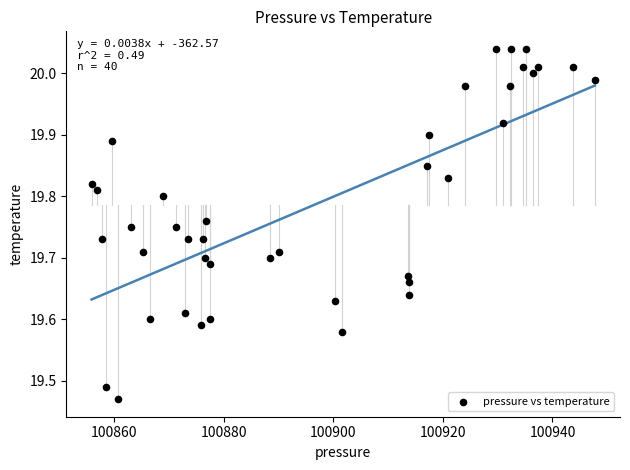

What is the range of X values (max minus min)?

91.8